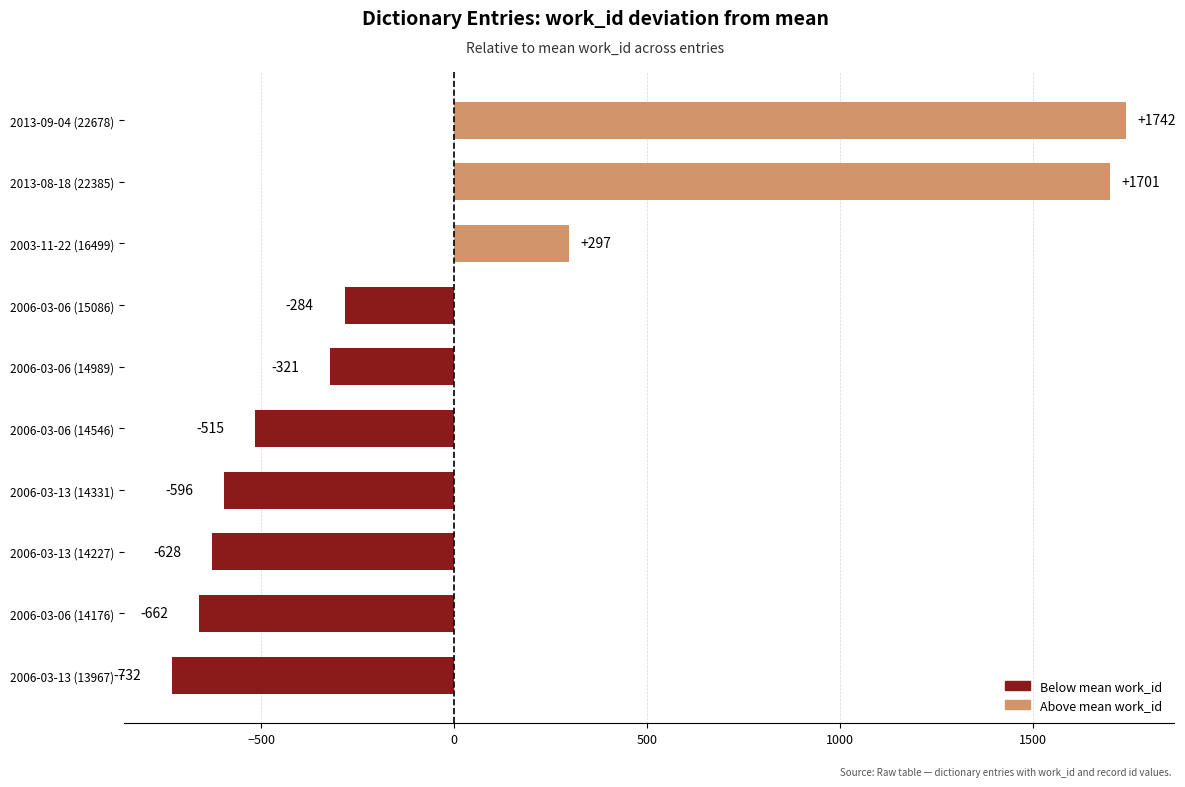

The value at 2006-03-06 (14176) is -404.5. True or false?

False